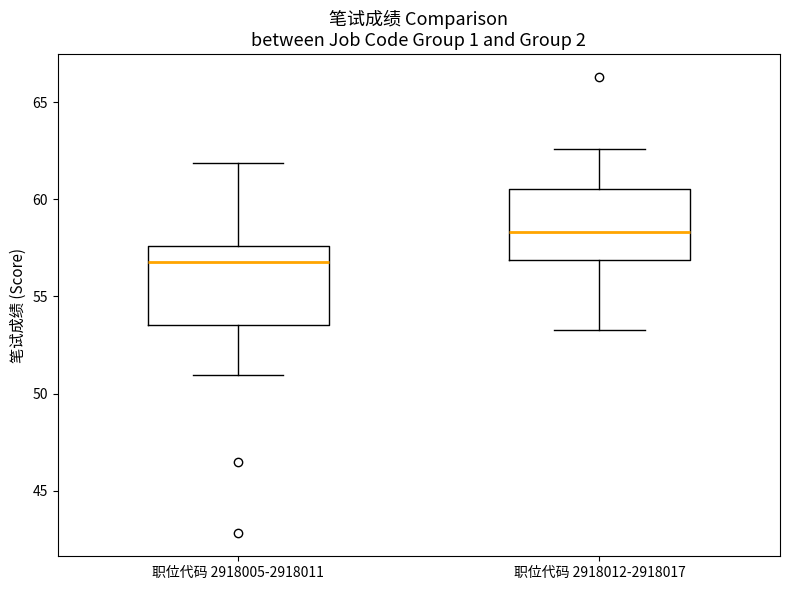

Reading left to right, read every box against the y-axis: the position of its median line, the range the box covers, and the ends of its whiskers. The values are not printed on the chart, so give them approximately, as read against the axis.

职位代码 2918005-2918011: median 57.0, box 53.5 to 57.5, whiskers 51.0 to 62.0
职位代码 2918012-2918017: median 58.5, box 57.0 to 60.5, whiskers 53.5 to 62.5